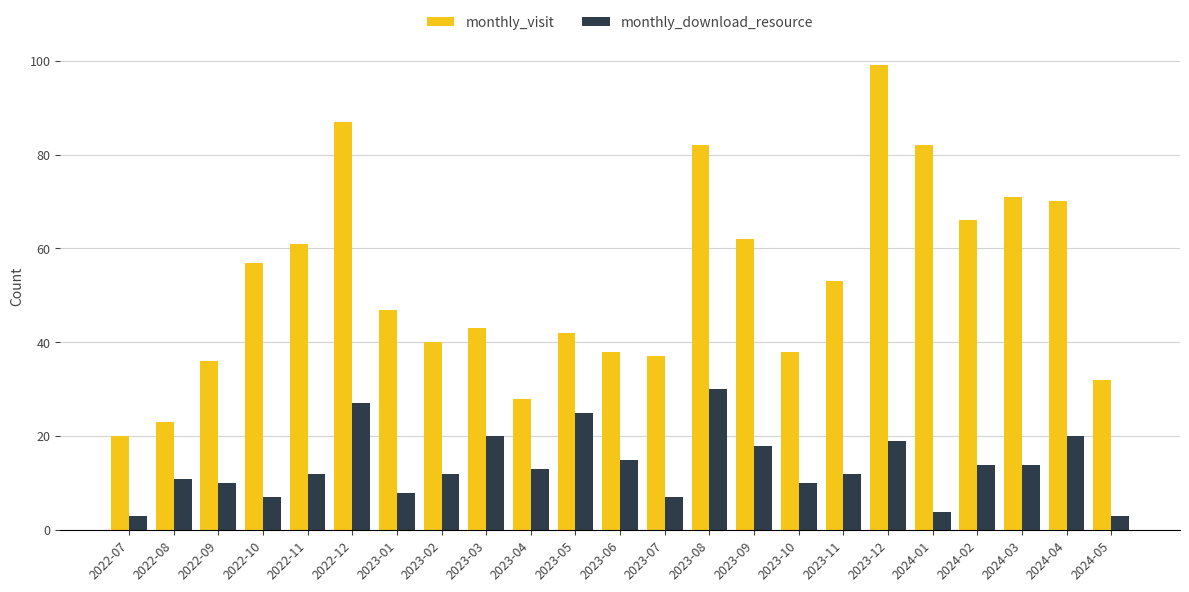

Rank the series at 2024-03 from highest to lowest value.

monthly_visit, monthly_download_resource